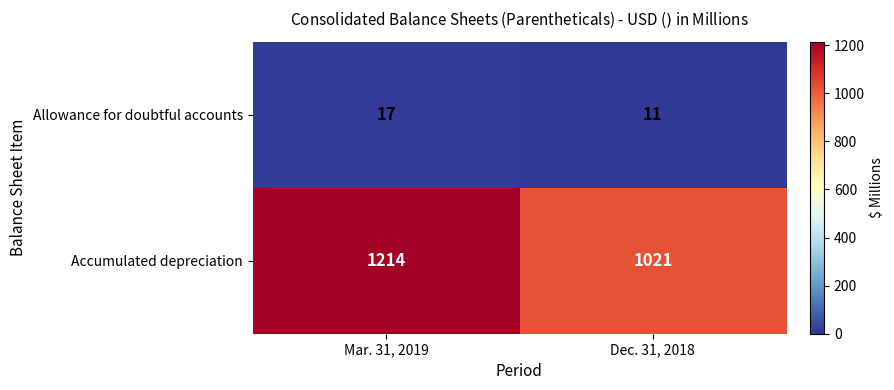

Which series has the largest total across all categories?

Accumulated depreciation